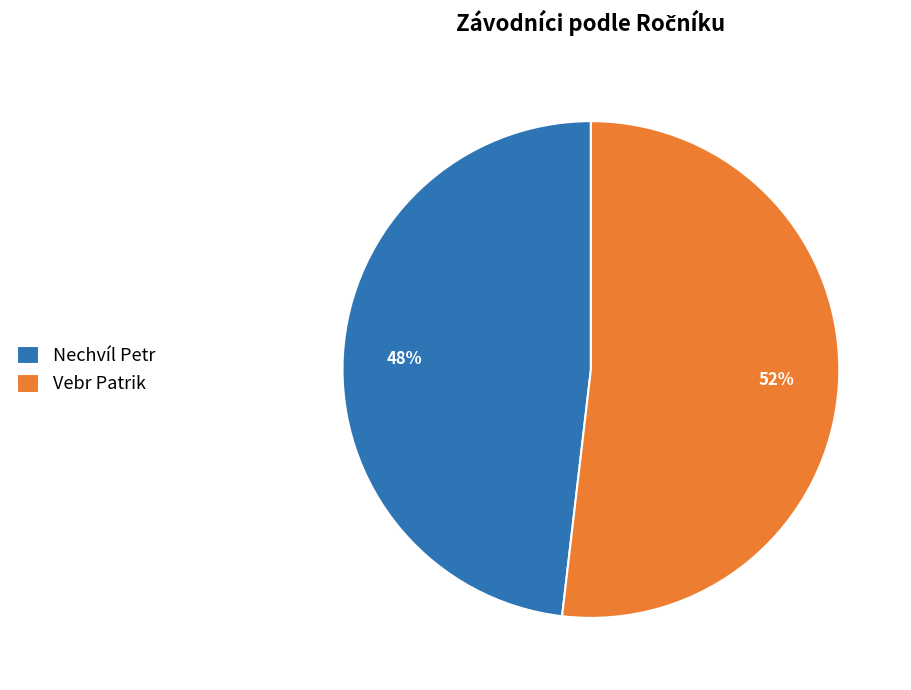

To the nearest percent, what percentage of the pie is Vebr Patrik?

52%